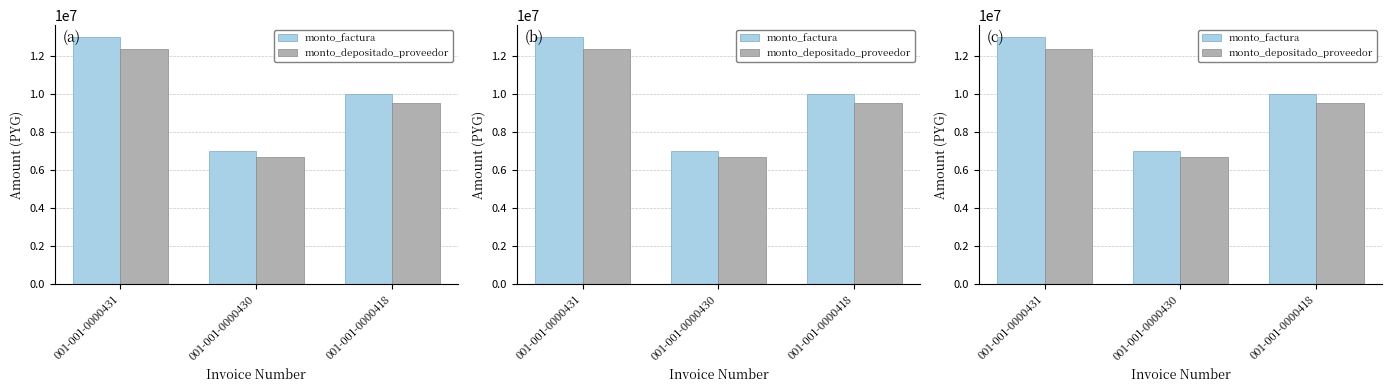

What is the value of the monto_depositado_proveedor bar at the 3rd from the left?

9509819